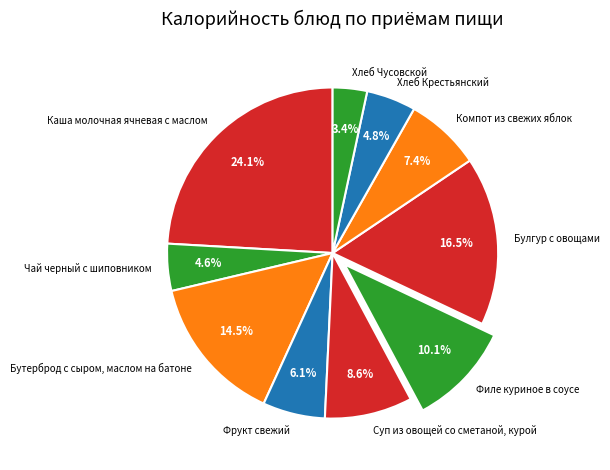

What percentage is the Хлеб Крестьянский slice, to the nearest percent?

5%